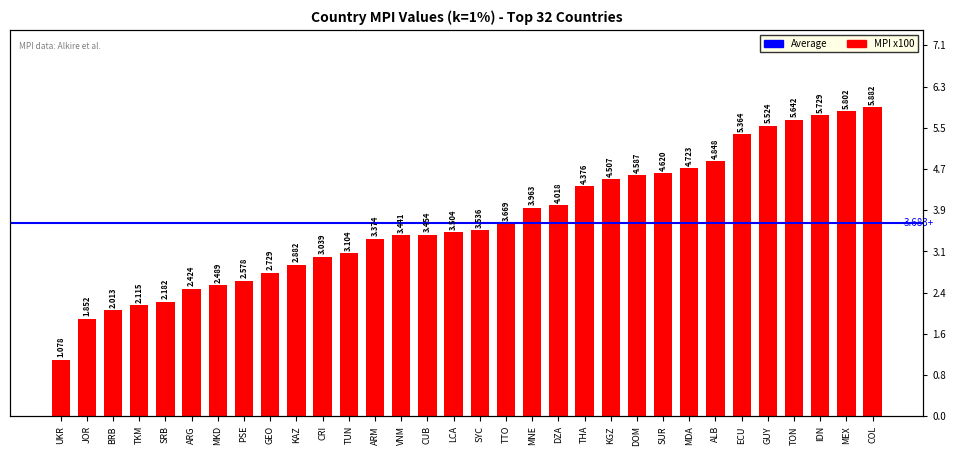

What is the greatest value displayed?

5.9